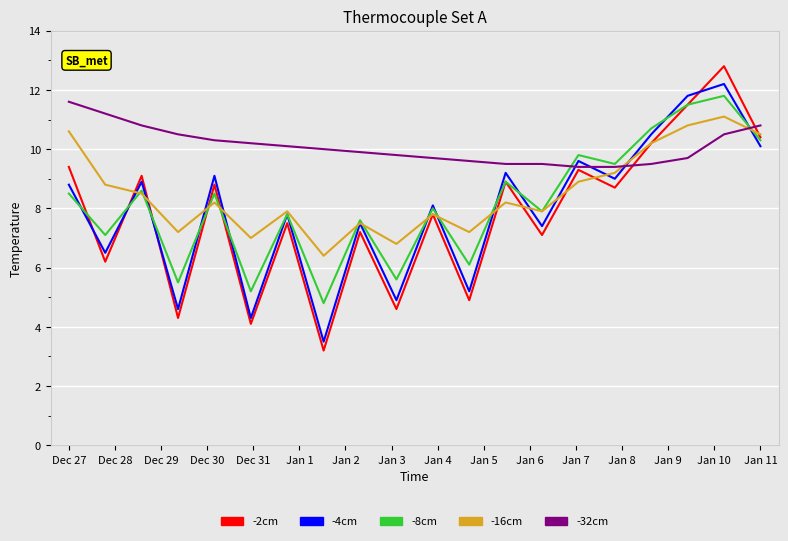

Which series has the widest spread of values?

-2cm